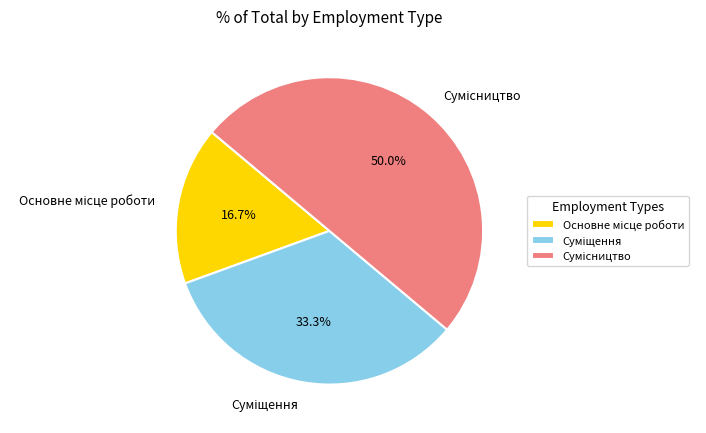

To the nearest percent, what percentage of the pie is Основне місце роботи?

17%